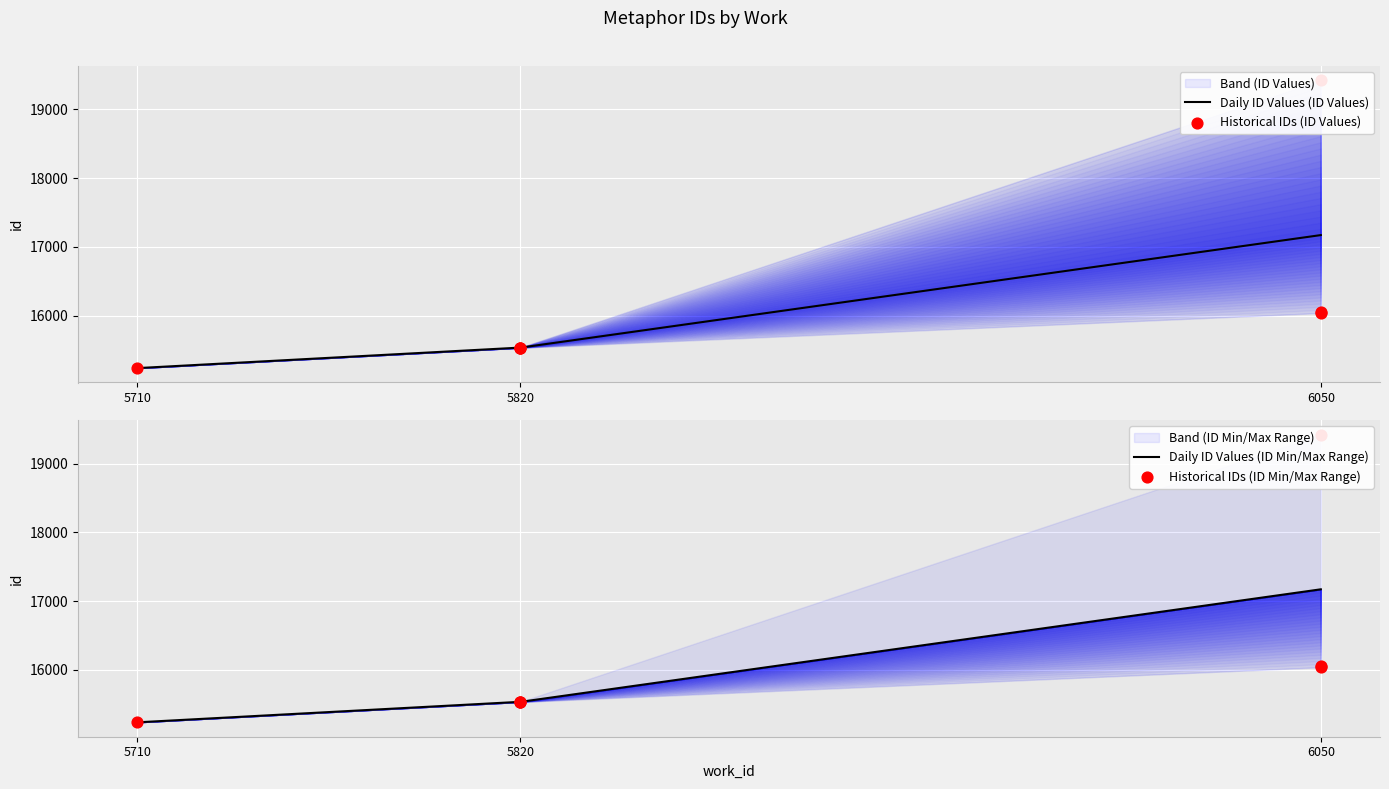

What is the maximum value for Daily ID Values (ID Values)?

17172.0